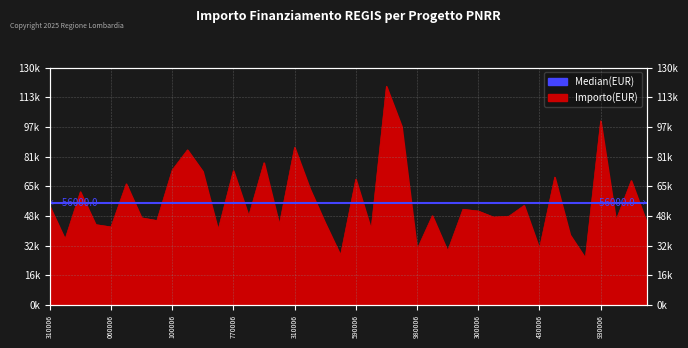

What is the sum of all values?

2258793.9